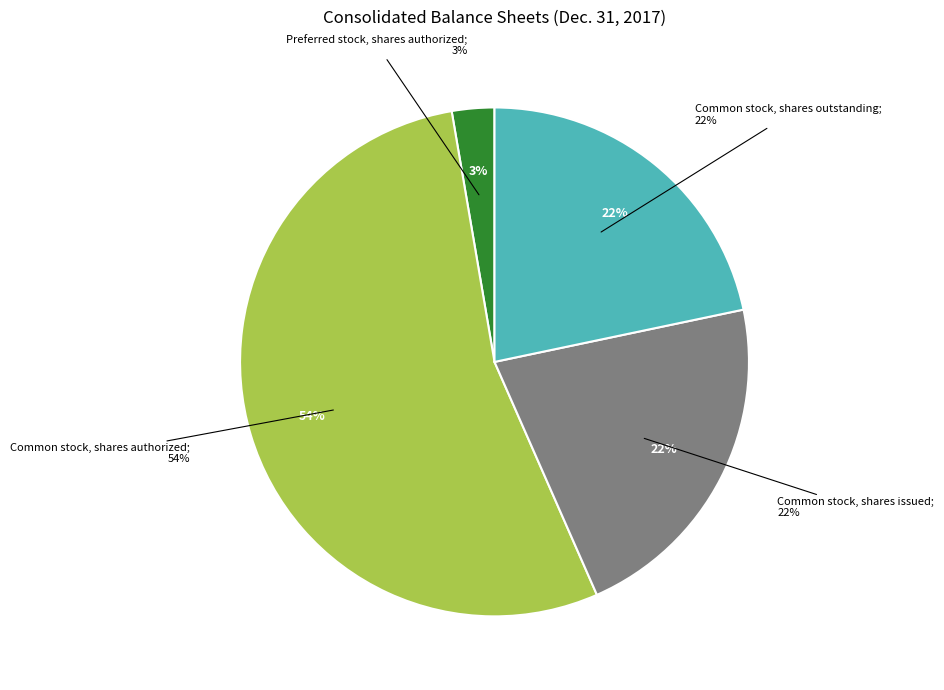

Count the number of slices in the pie.

6